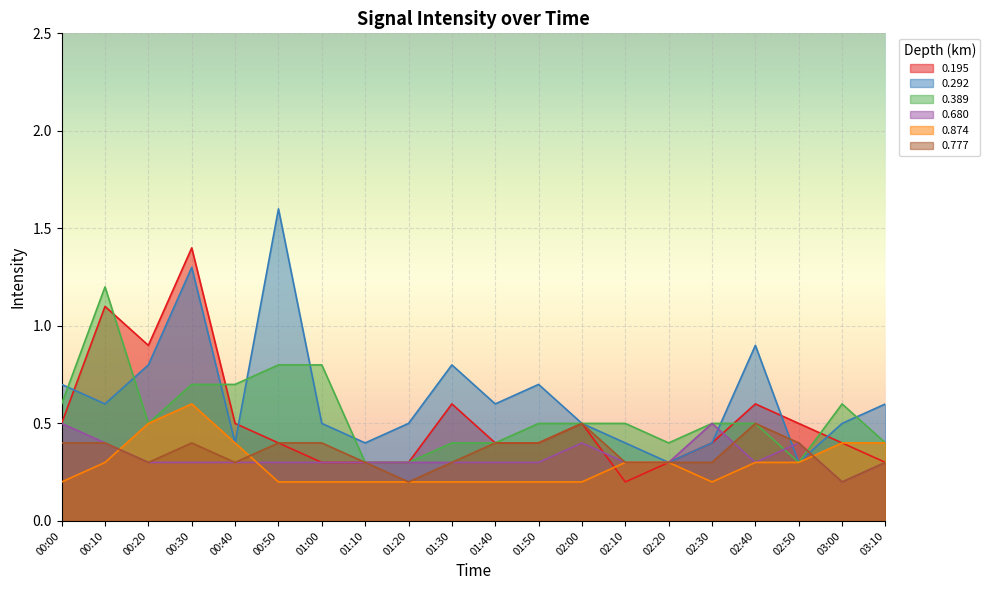

What is the sum of the 0.777 values at 00:00 and 01:30?

0.7